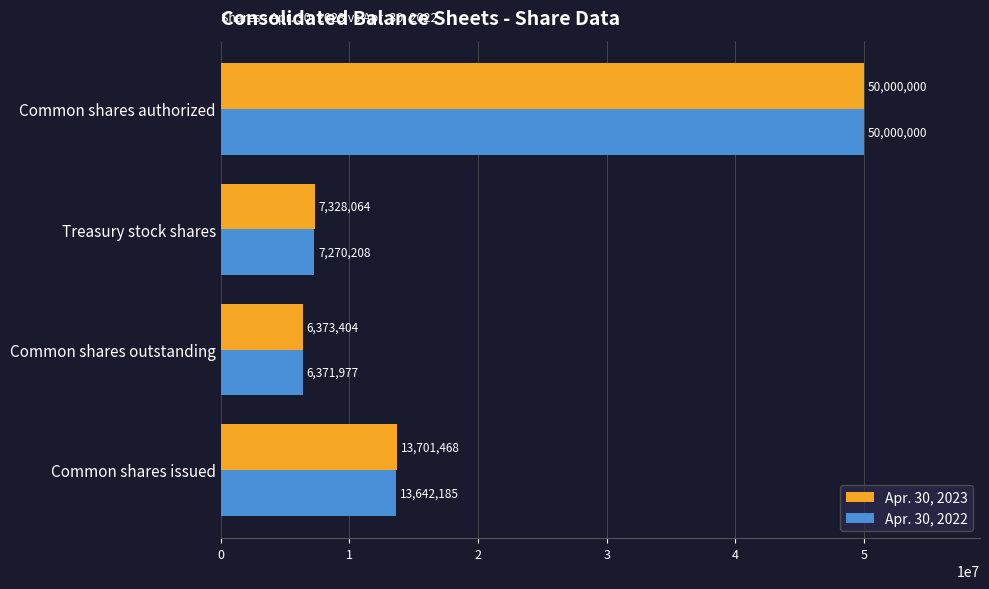

Which series has the largest range (max minus min)?

Apr. 30, 2022